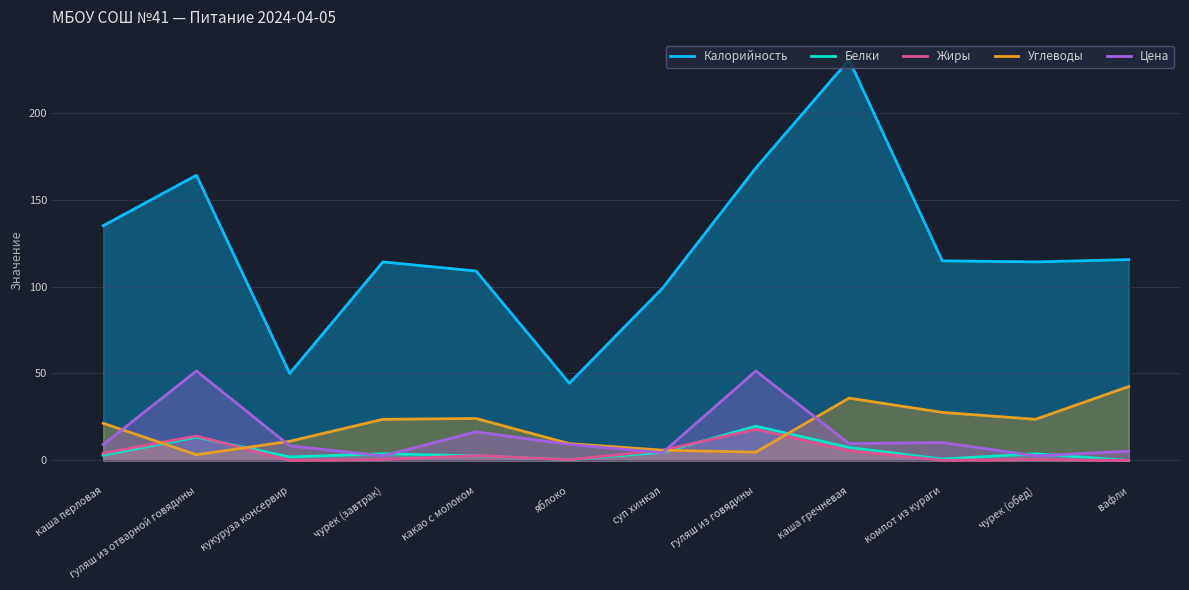

How many interior local valleys does the Цена series have?

4